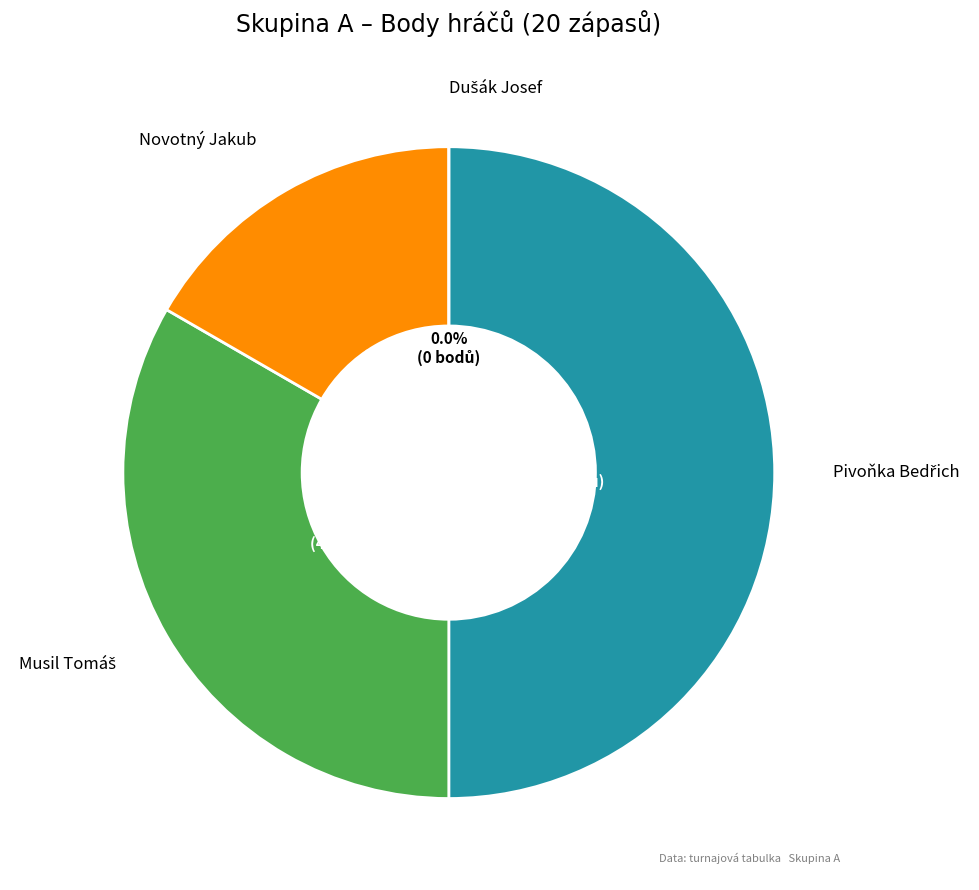

Does any single category account for the majority?

No